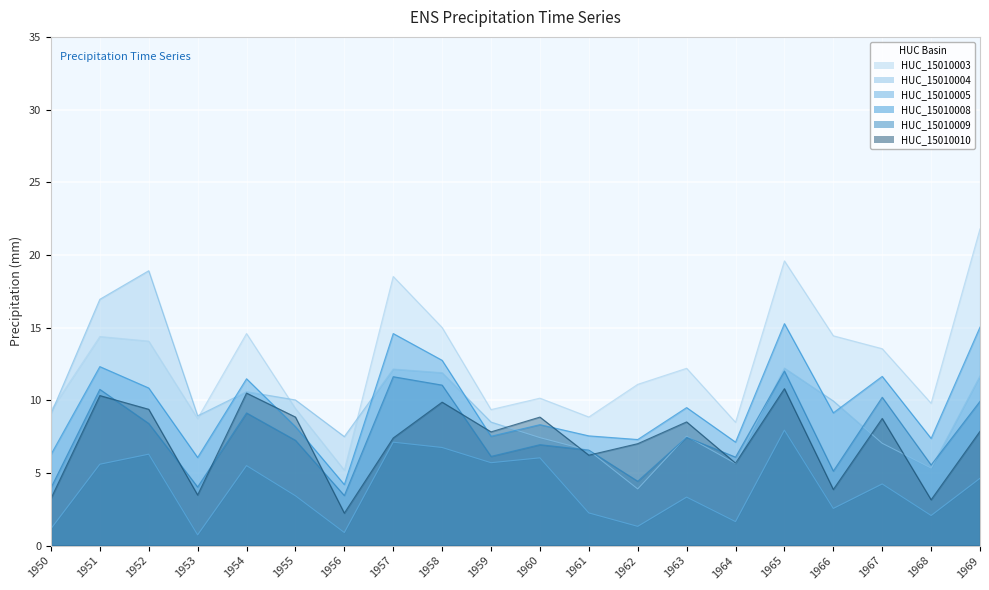

At which category does HUC_15010005.Precipitation reach its first local valley?

1953